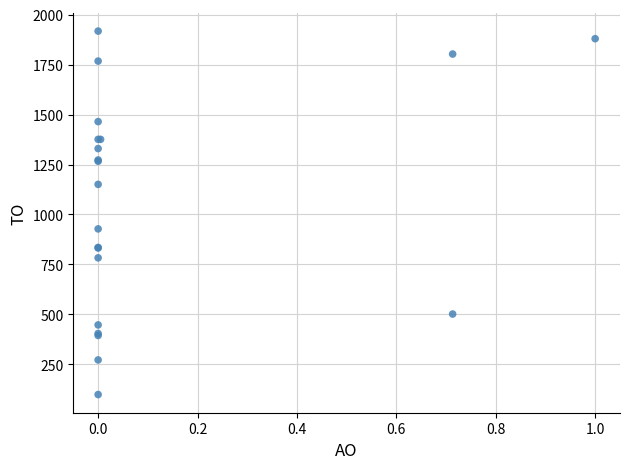

What Y value in the scatter plot is closest to 1008?

928.0